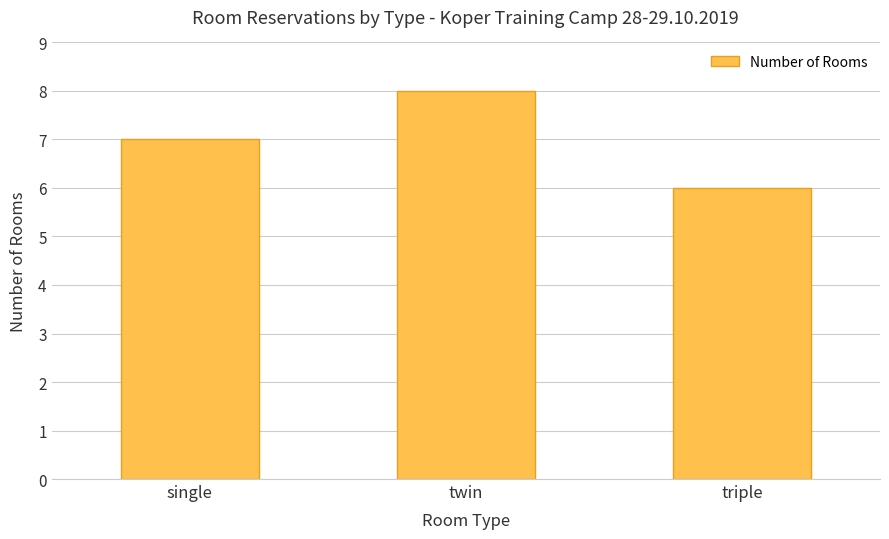

What is the value of the 1st bar from the left?

7